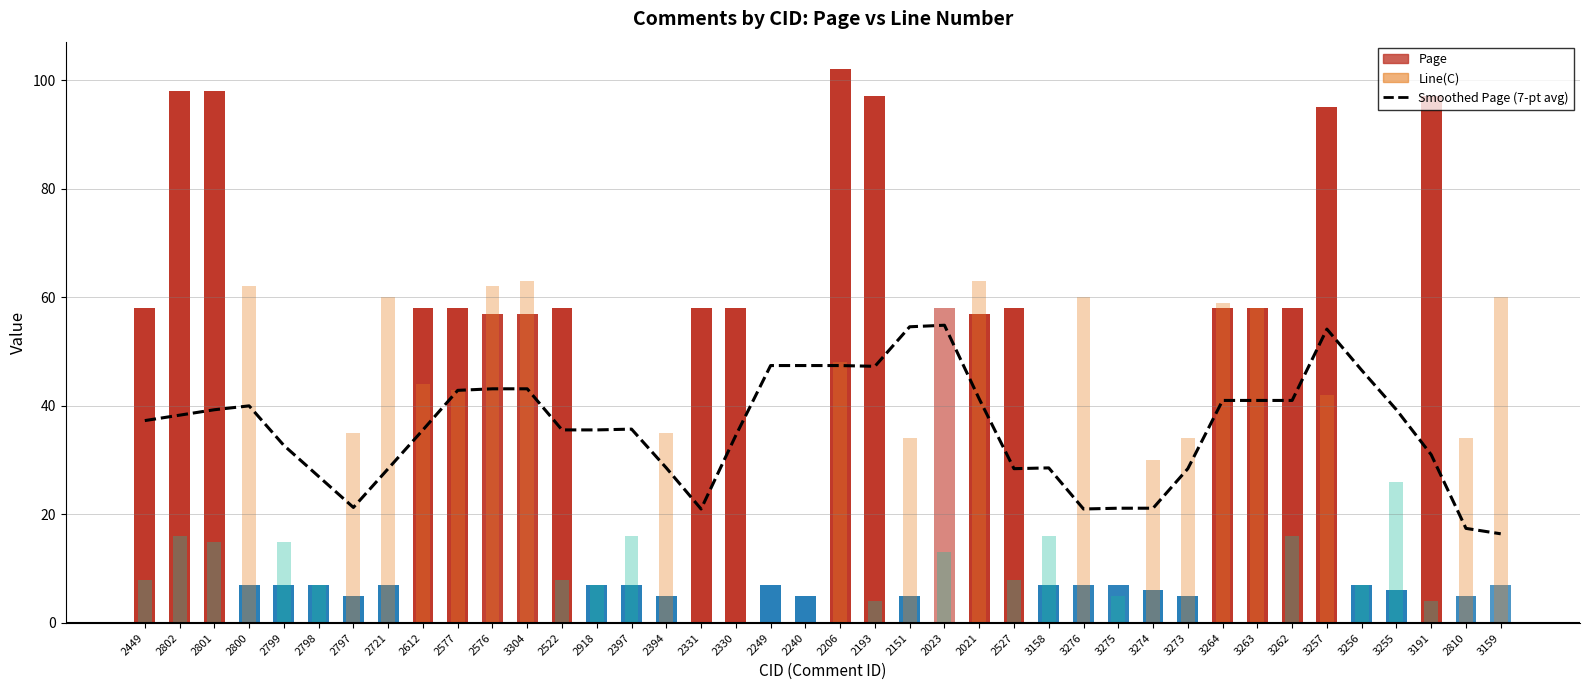

What is the label of the 13th bar from the right?

3276